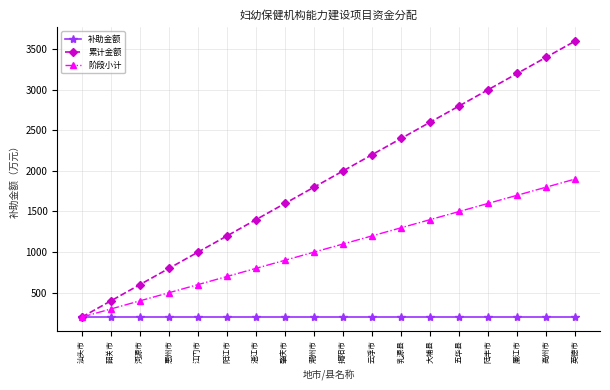

Between 大埔县 and 英德市, which series saw the biggest shift?

累计金额